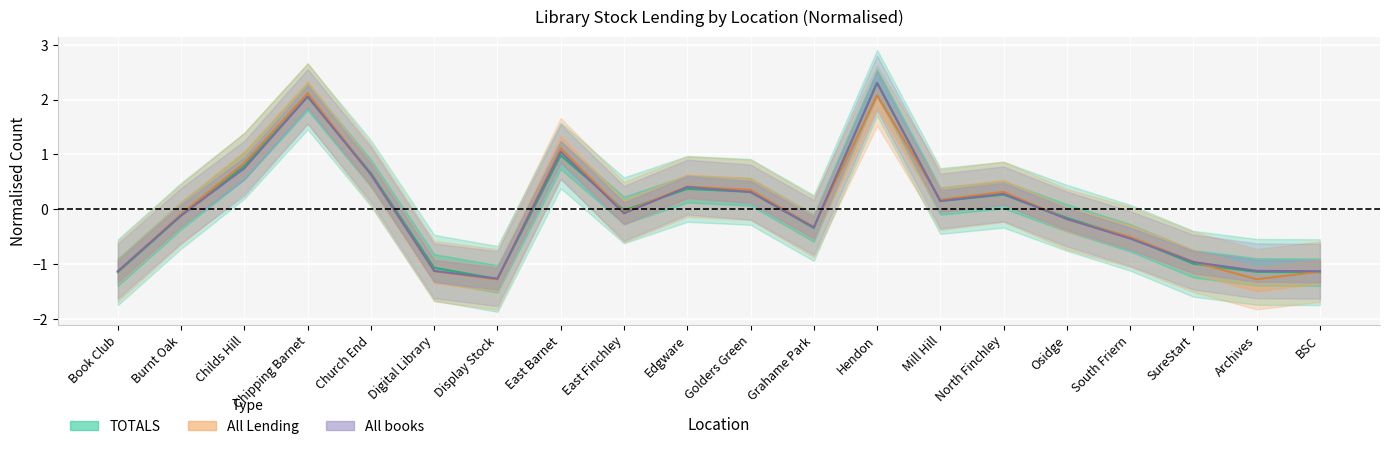

Where does the TOTALS series first go above 0?

Childs Hill